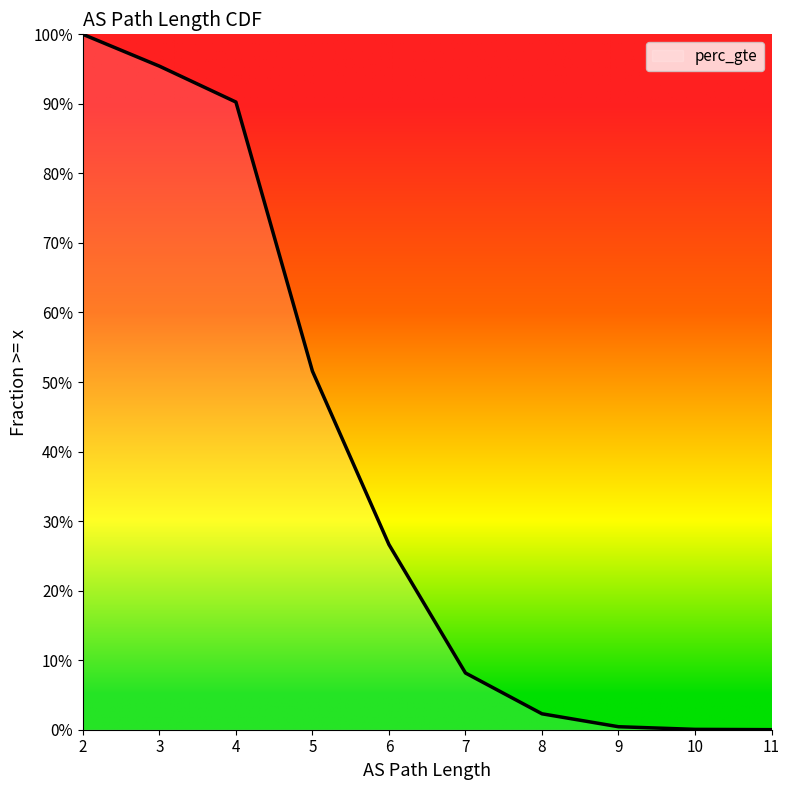

Which has a higher value, 9 or 2?

2